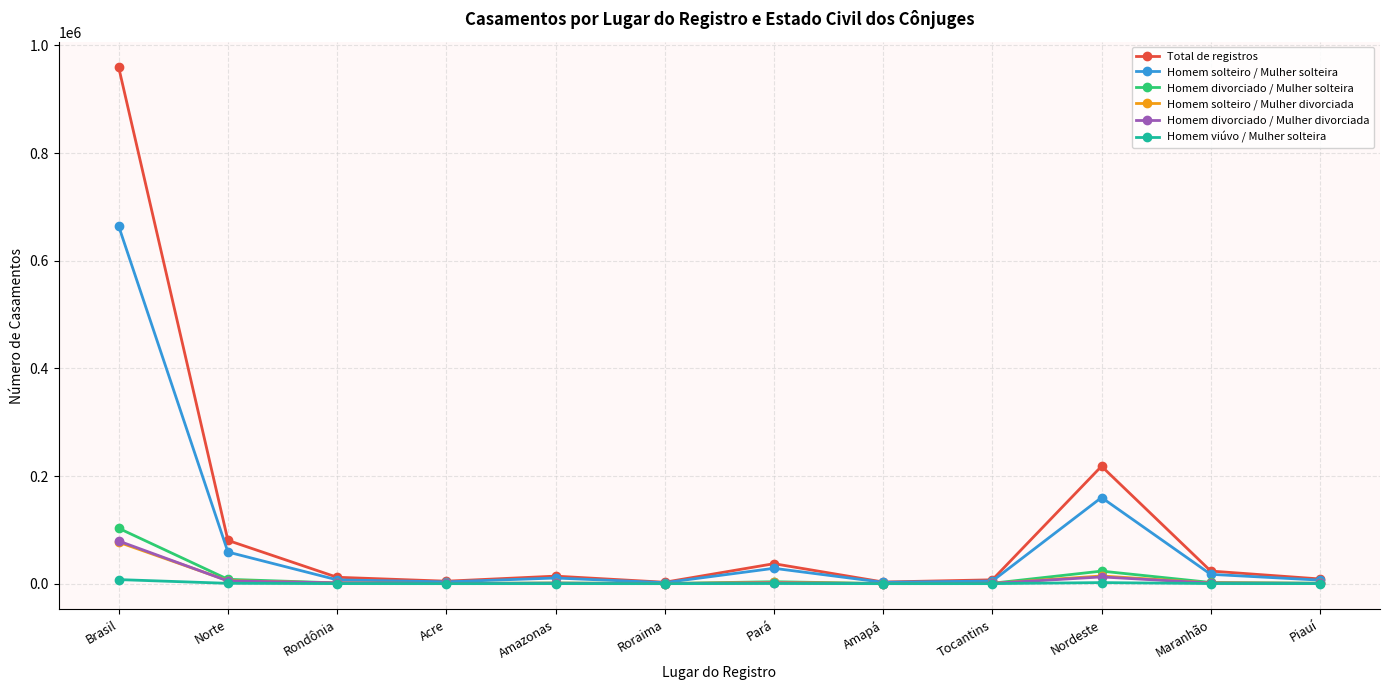

Which series has the largest range (max minus min)?

Total de registros